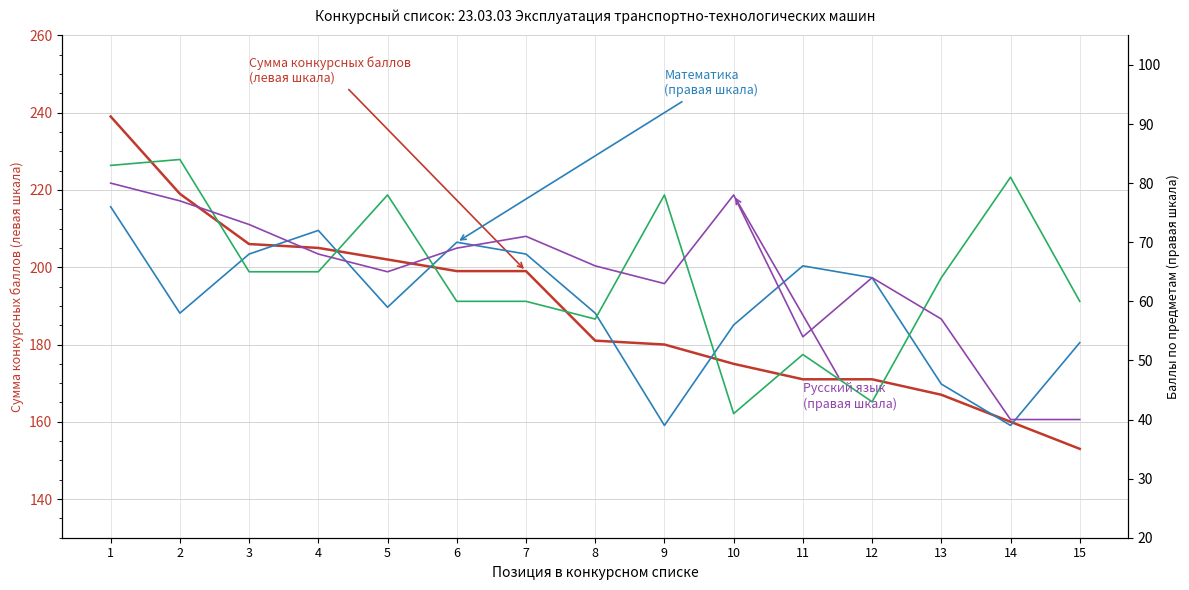

Reading left to right, what are all the values shown in this chart?

Сумма конкурсных баллов (ЕГЭ/ВИ+ИД): 239	219	206	205	202	199	199	181	180	175	171	171	167	160	153
Математика: 76	58	68	72	59	70	68	58	39	56	66	64	46	39	53
Информатика / Физика: 83	84	65	65	78	60	60	57	78	41	51	43	64	81	60
Русский язык: 80	77	73	68	65	69	71	66	63	78	54	64	57	40	40